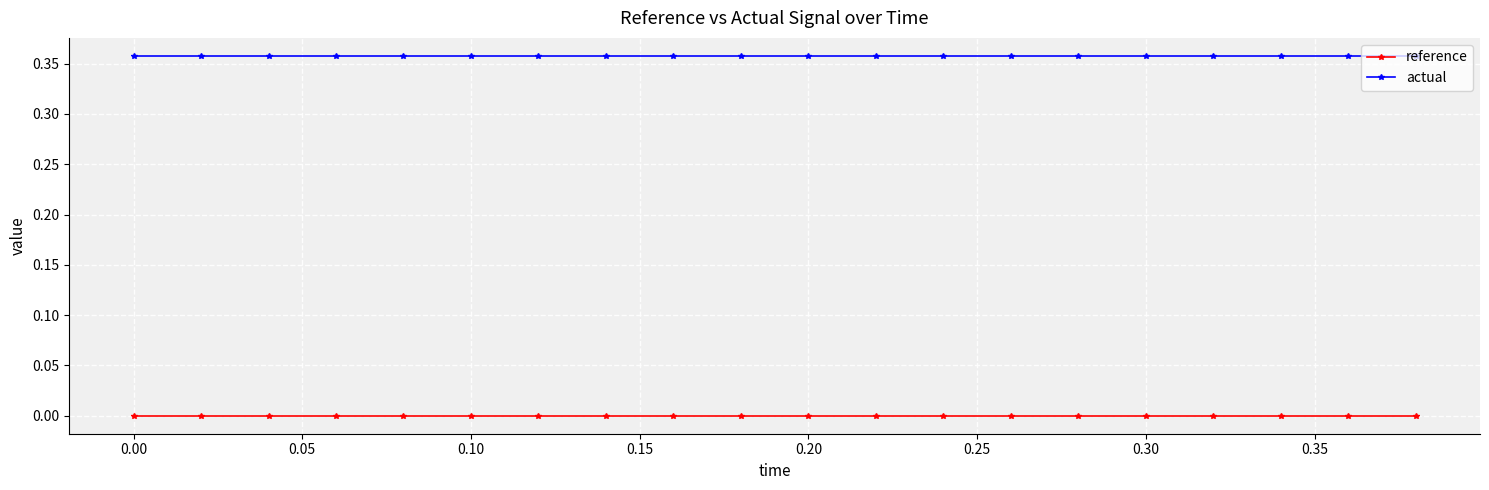

Which series has the largest total across all categories?

actual